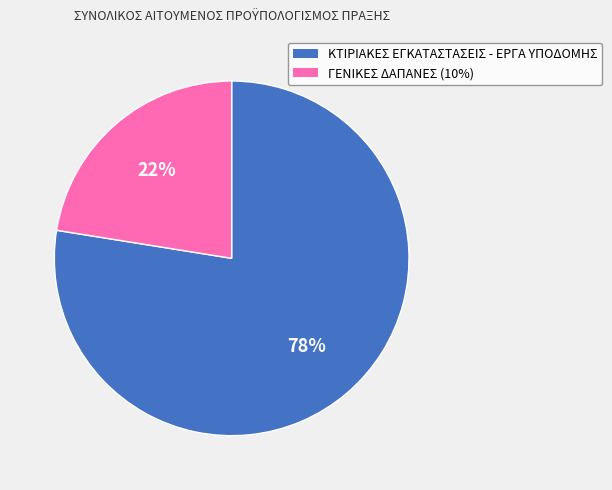

To the nearest percent, what percentage of the pie is ΚΤΙΡΙΑΚΕΣ ΕΓΚΑΤΑΣΤΑΣΕΙΣ - ΕΡΓΑ ΥΠΟΔΟΜΗΣ?

78%